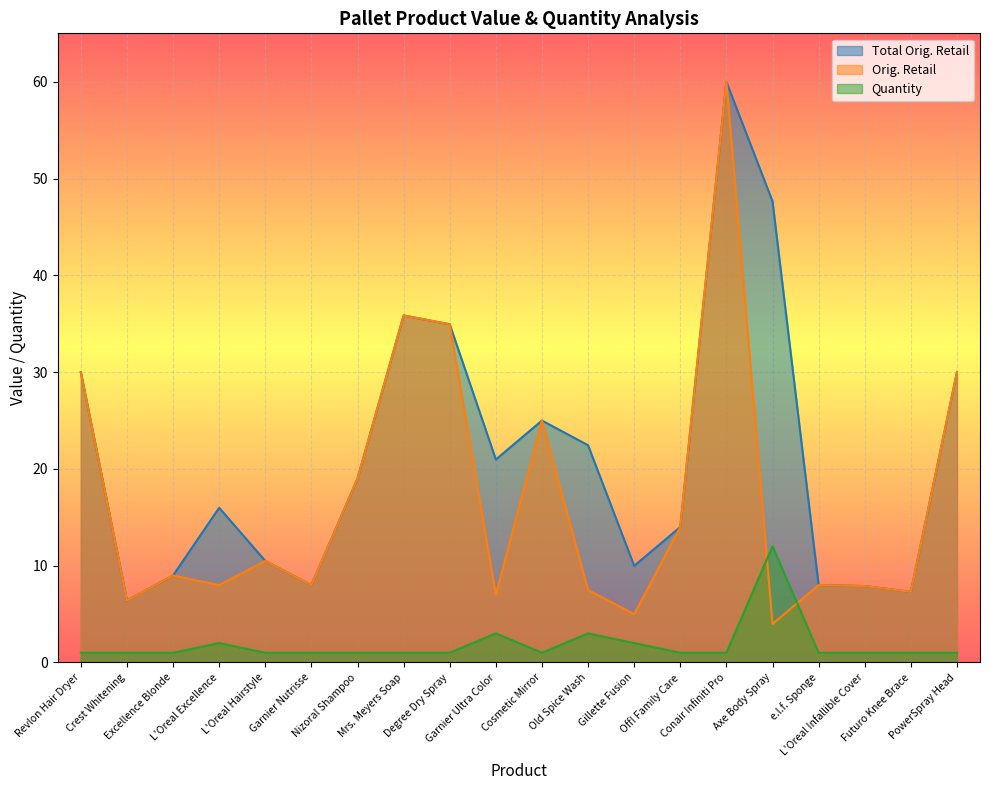

At which label does Total Orig. Retail reach its minimum?

Crest Whitening